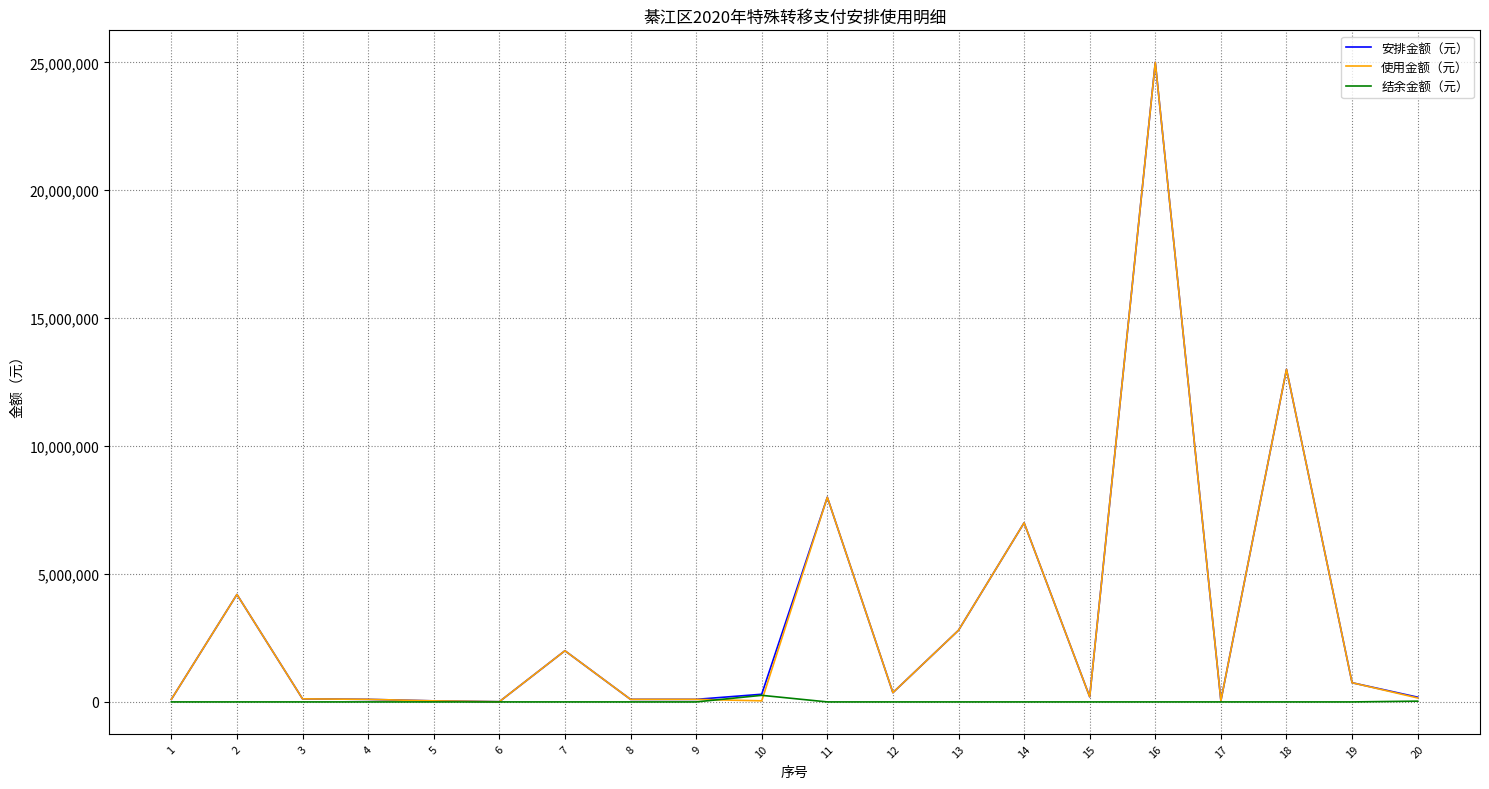

At which category is the sum across all series the highest?

16